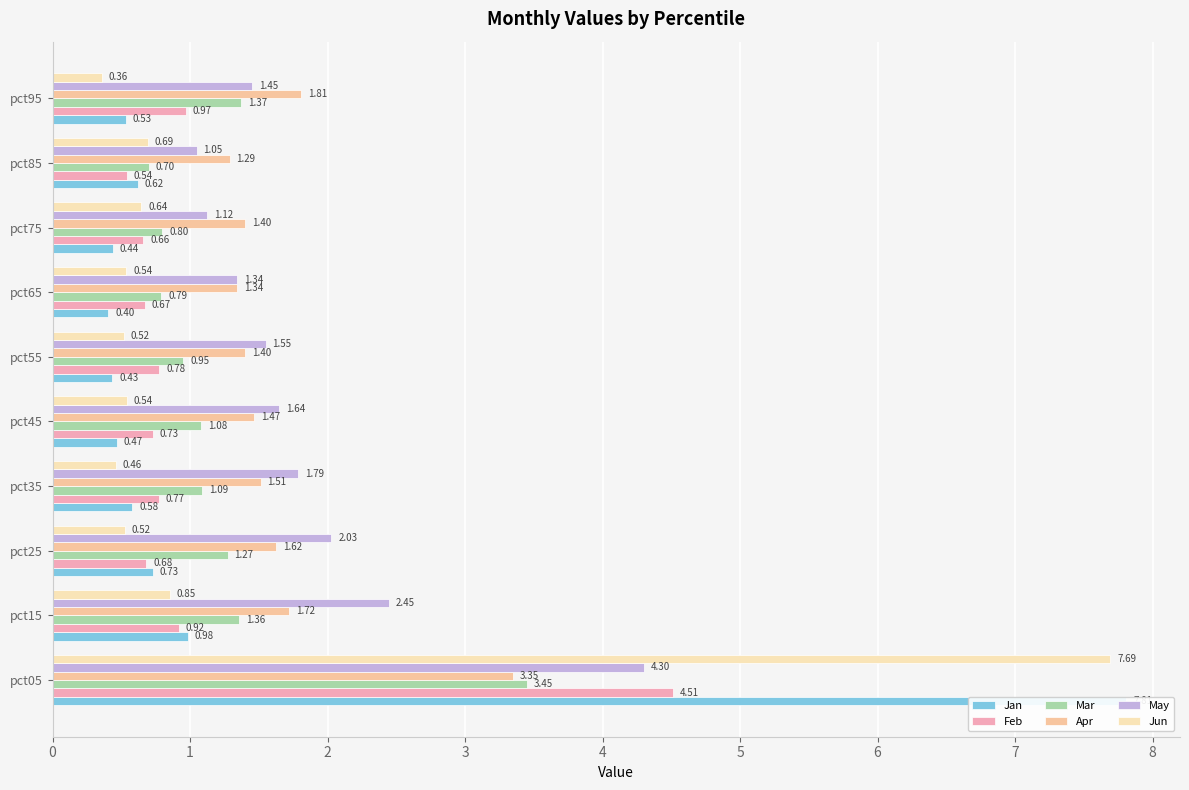

True or false: Feb has a value of 0.3 at pct35.

False